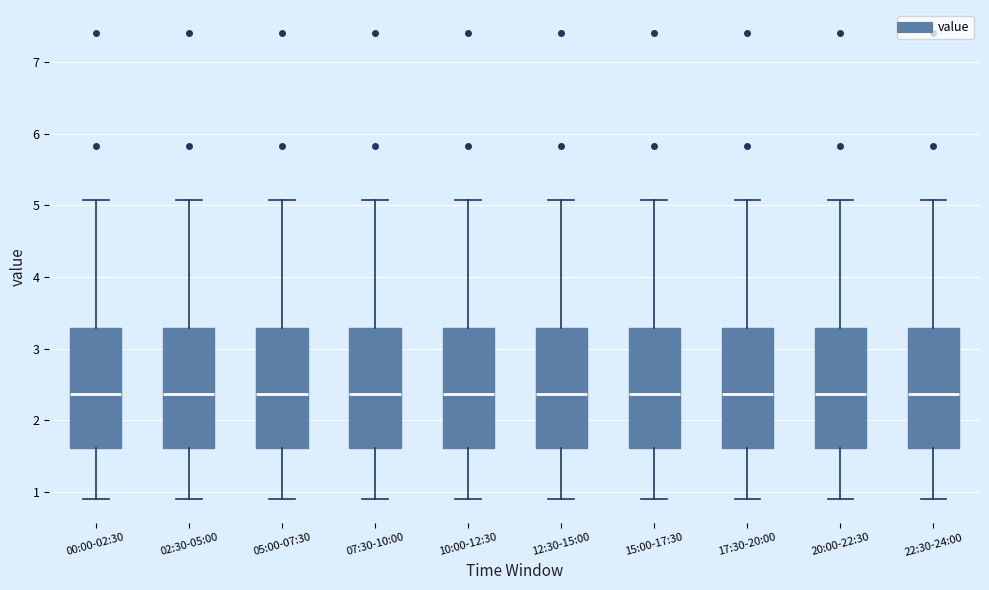

Reading left to right, read every box against the y-axis: the position of its median line, the range the box covers, and the ends of its whiskers. The values are not printed on the chart, so give them approximately, as read against the axis.

00:00-02:30: median 2.4, box 1.6 to 3.3, whiskers 0.9 to 5.1
02:30-05:00: median 2.4, box 1.6 to 3.3, whiskers 0.9 to 5.1
05:00-07:30: median 2.4, box 1.6 to 3.3, whiskers 0.9 to 5.1
07:30-10:00: median 2.4, box 1.6 to 3.3, whiskers 0.9 to 5.1
10:00-12:30: median 2.4, box 1.6 to 3.3, whiskers 0.9 to 5.1
12:30-15:00: median 2.4, box 1.6 to 3.3, whiskers 0.9 to 5.1
15:00-17:30: median 2.4, box 1.6 to 3.3, whiskers 0.9 to 5.1
17:30-20:00: median 2.4, box 1.6 to 3.3, whiskers 0.9 to 5.1
20:00-22:30: median 2.4, box 1.6 to 3.3, whiskers 0.9 to 5.1
22:30-24:00: median 2.4, box 1.6 to 3.3, whiskers 0.9 to 5.1